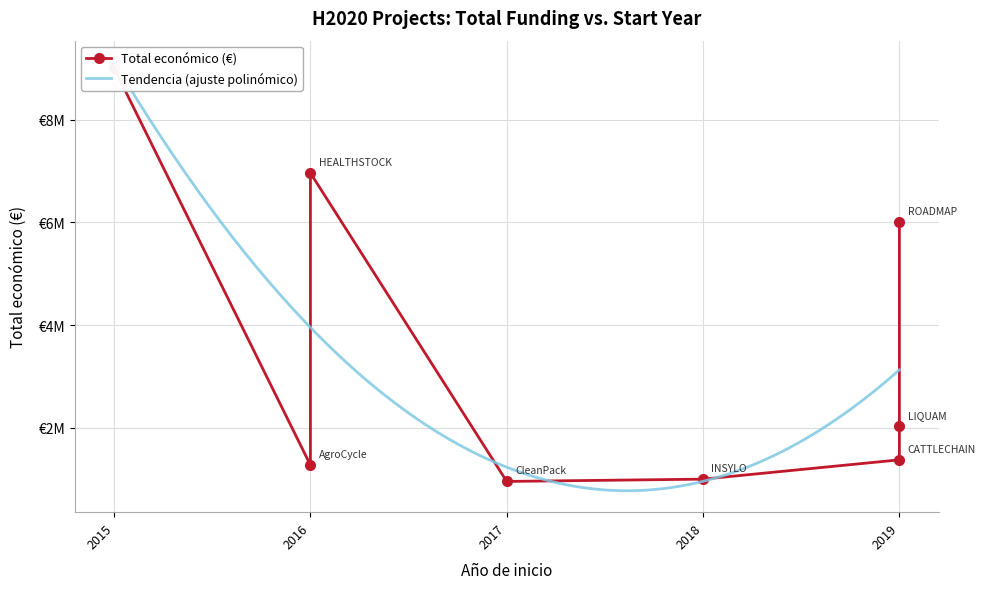

Where is the data nearest to the value 4980180?

2019